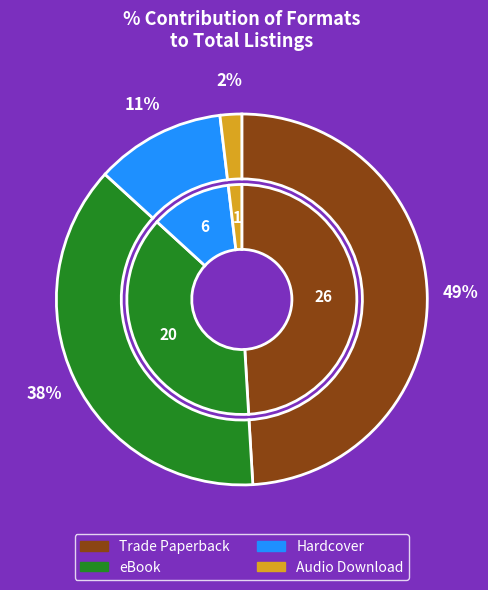

What percentage is the eBook slice, to the nearest percent?

38%